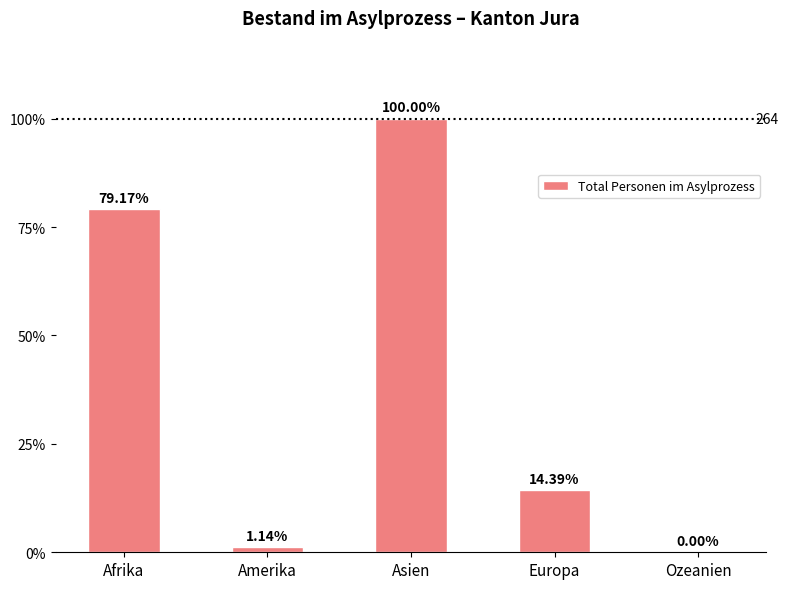

The chart shows a value of -94 at Ozeanien. True or false?

False